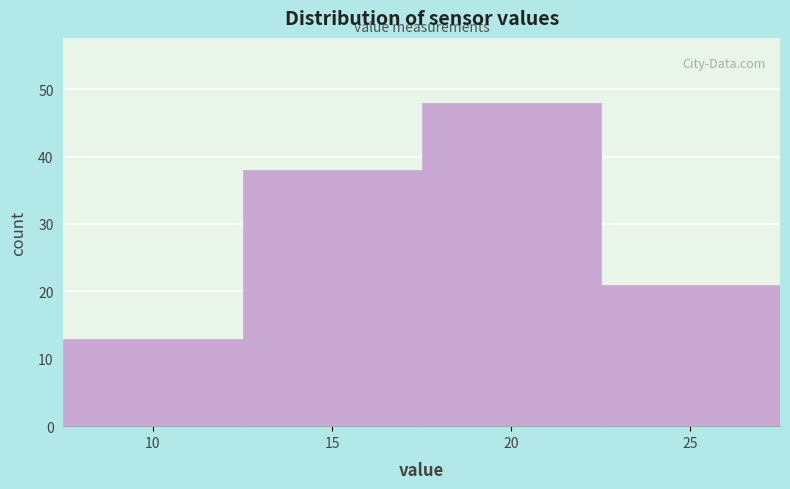

Reading left to right, extract all data points from this chart.

10=13	15=38	20=48	25=21